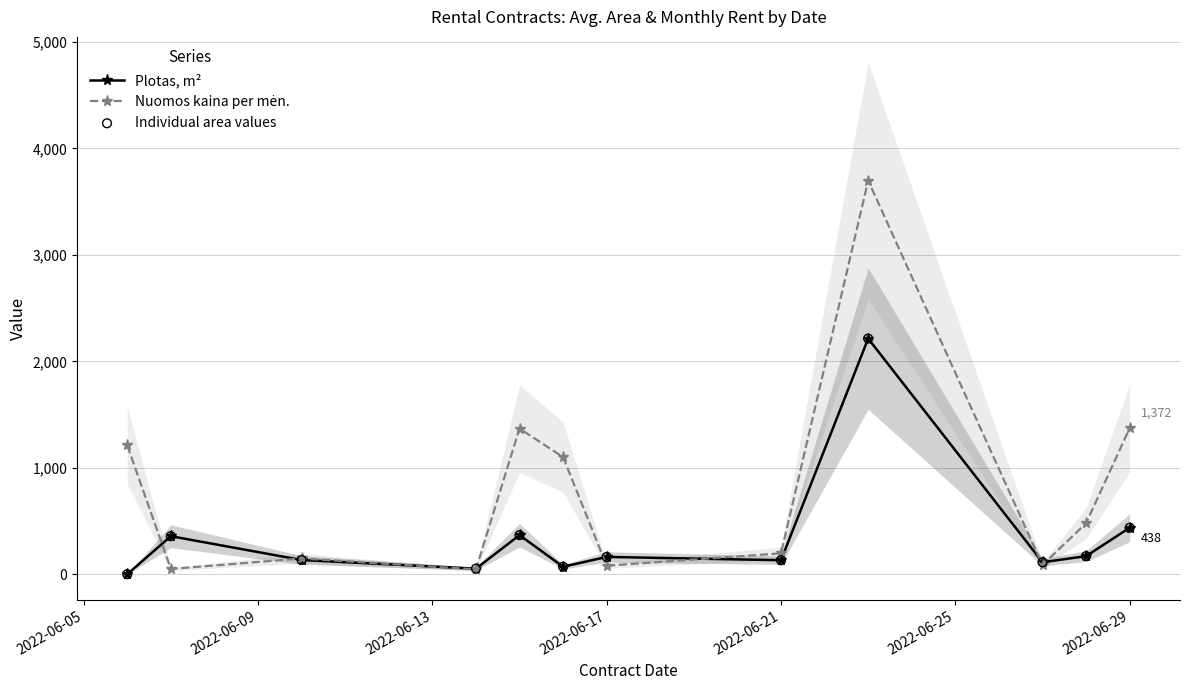

Which series has the largest total across all categories?

Nuomos kaina per mėn.